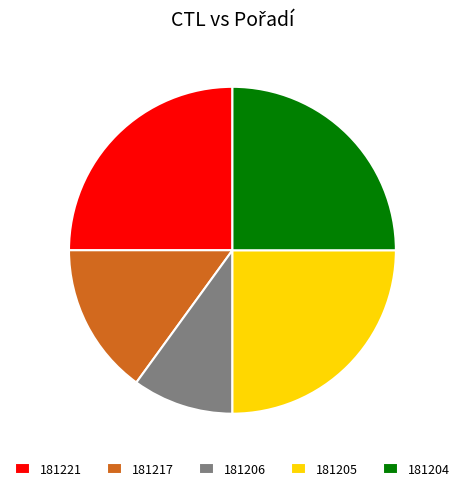

How many slices are in this pie chart?

5